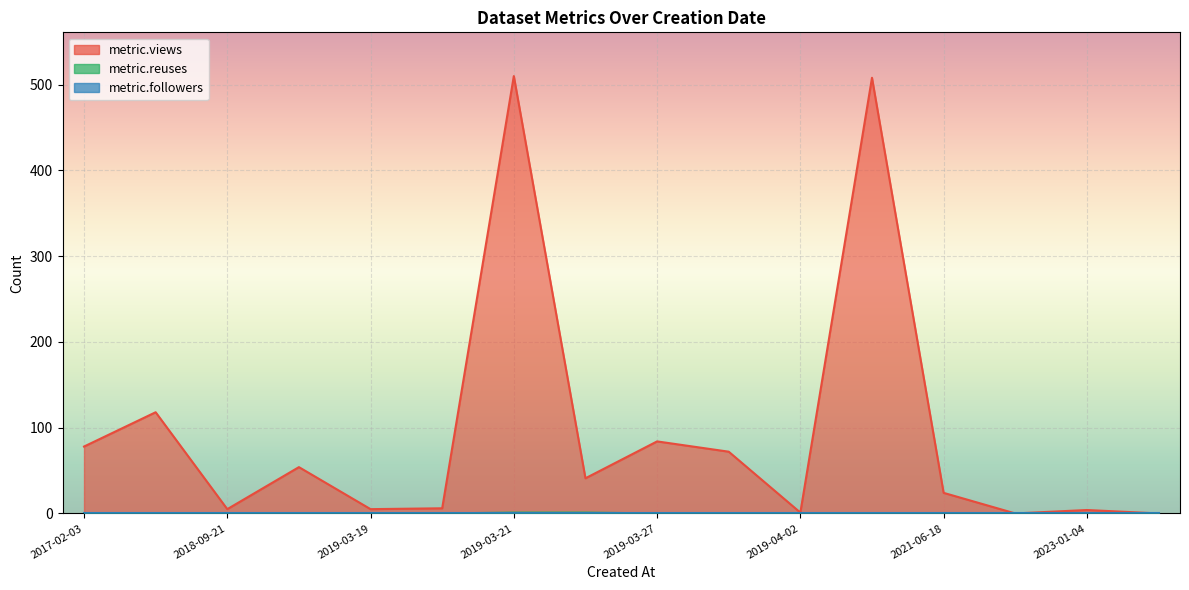

True or false: metric.followers has a value of 0 at 2021-06-17.

True